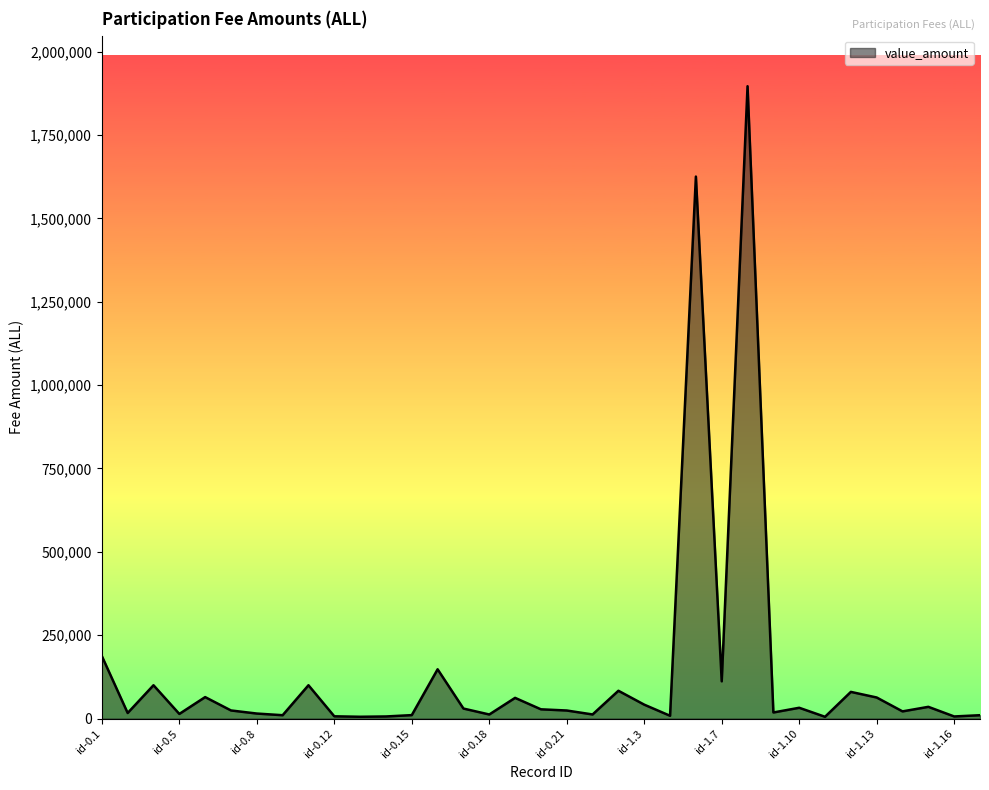

What is the difference between the maximum and minimum values?

1890972